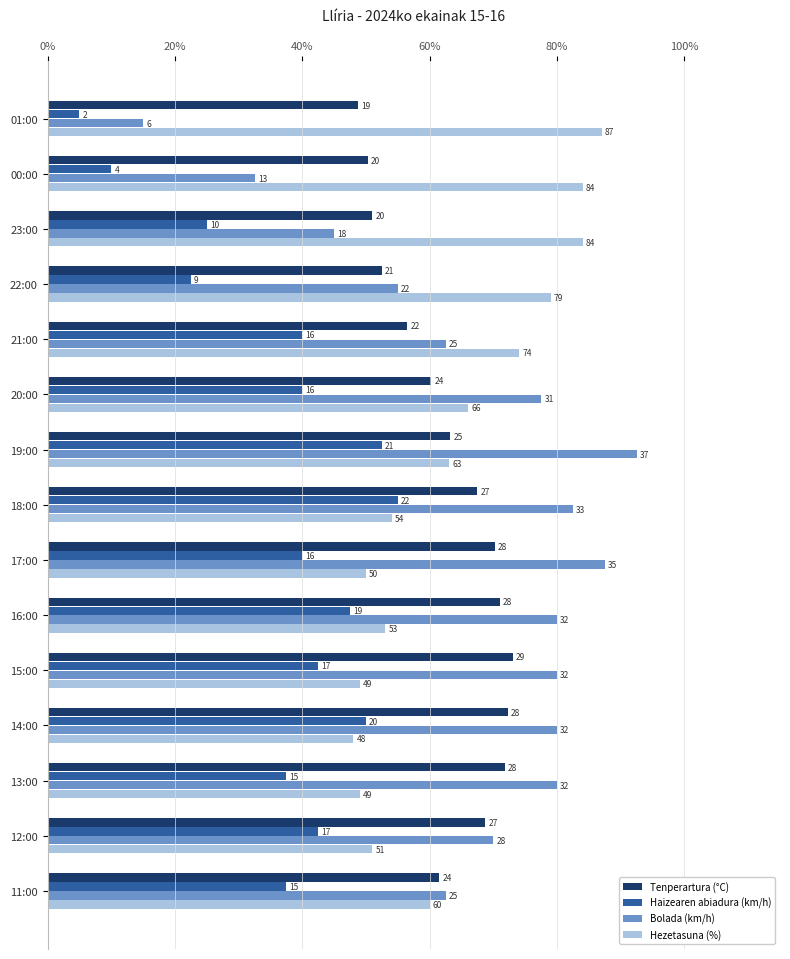

What are all the series names shown in the legend?

Tenperartura (°C), Haizearen abiadura (km/h), Bolada (km/h), Hezetasuna (%)